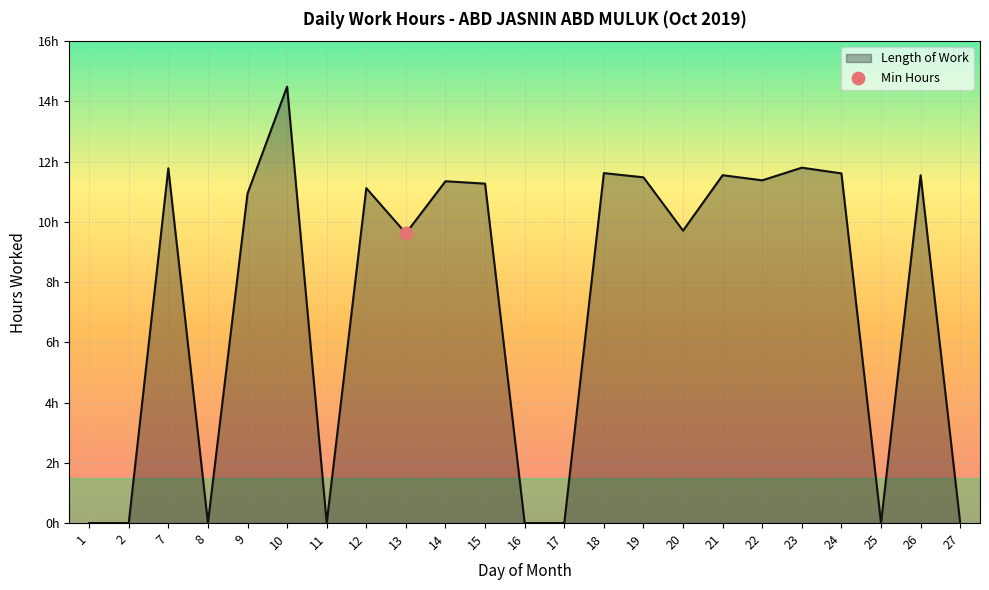

What is the ratio of the value at 7 to the value at 19?

1.0